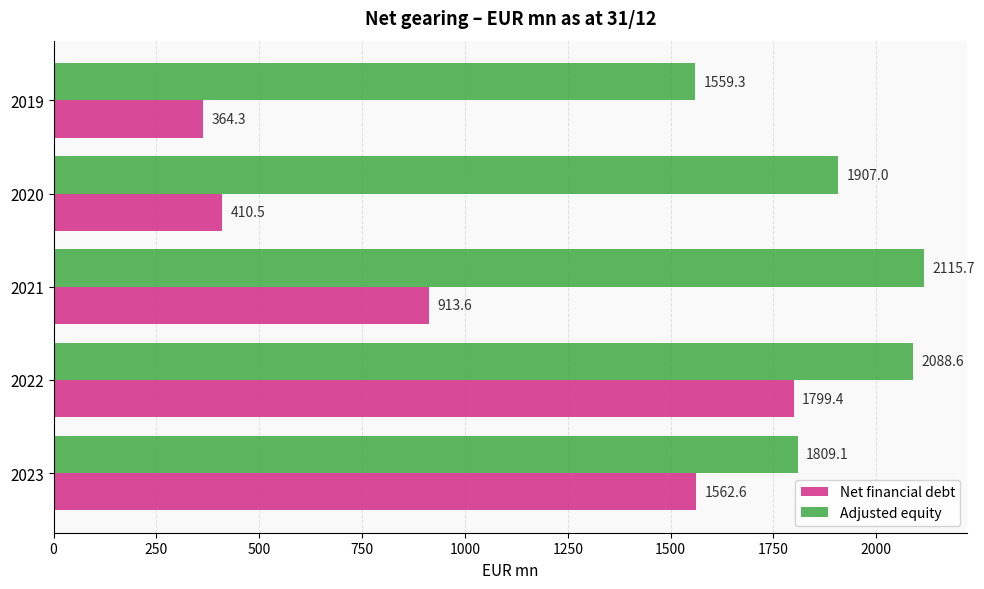

What is the lowest value of the Net financial debt series?

364.3